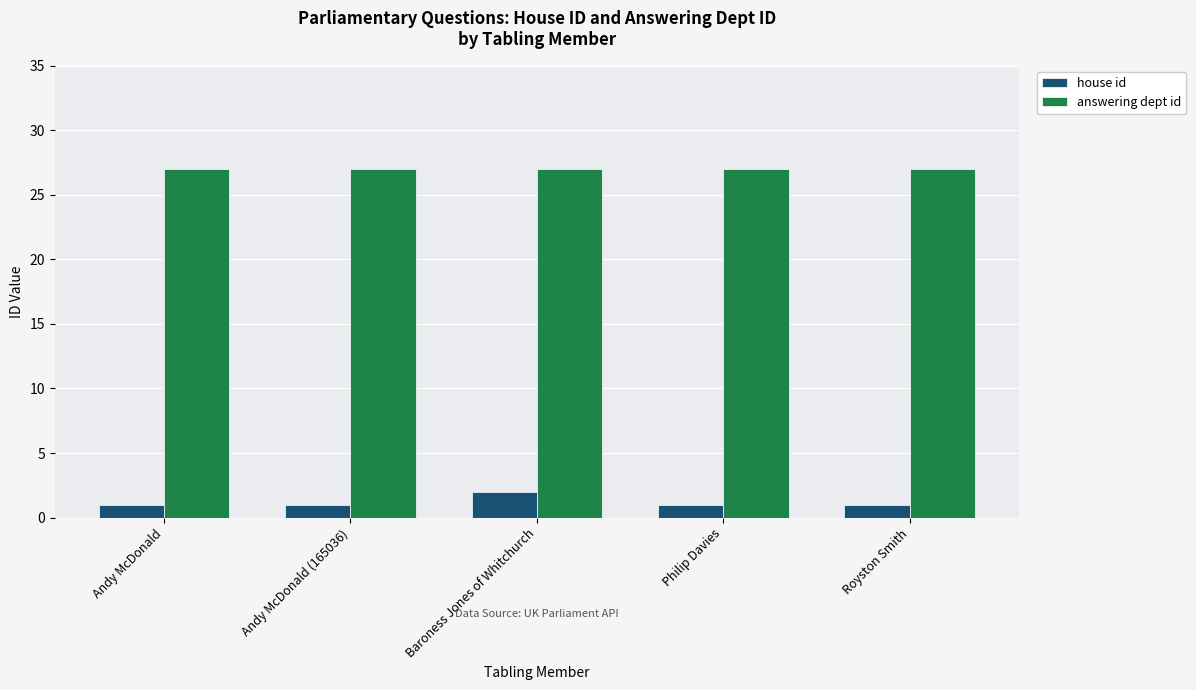

List the series in order of their peak value, lowest first.

house id, answering dept id